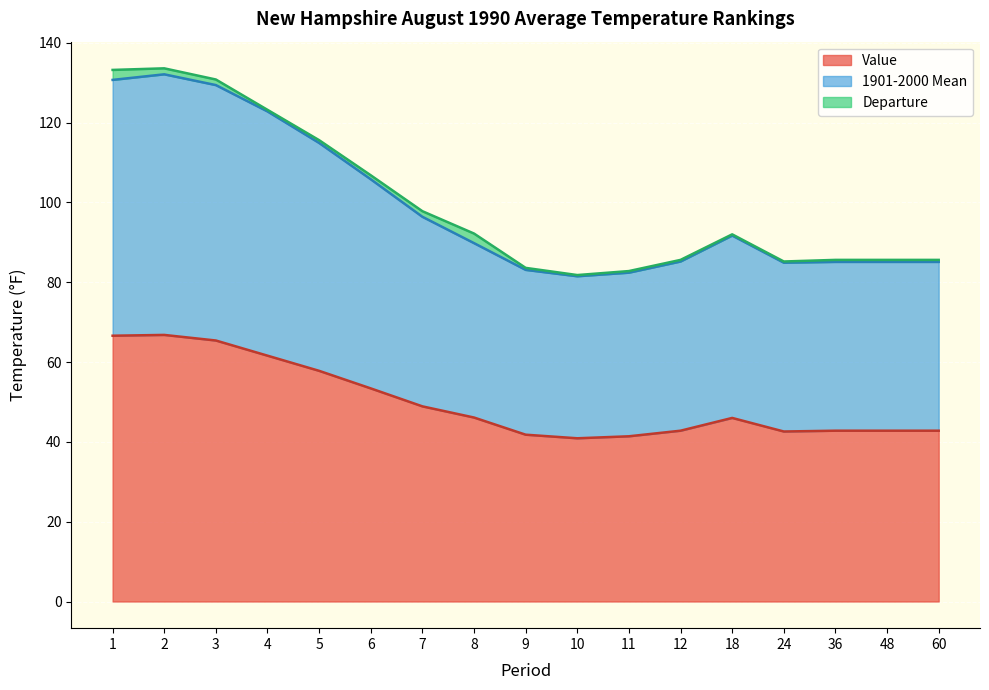

True or false: Value and 1901-2000 Mean intersect in this chart.

False